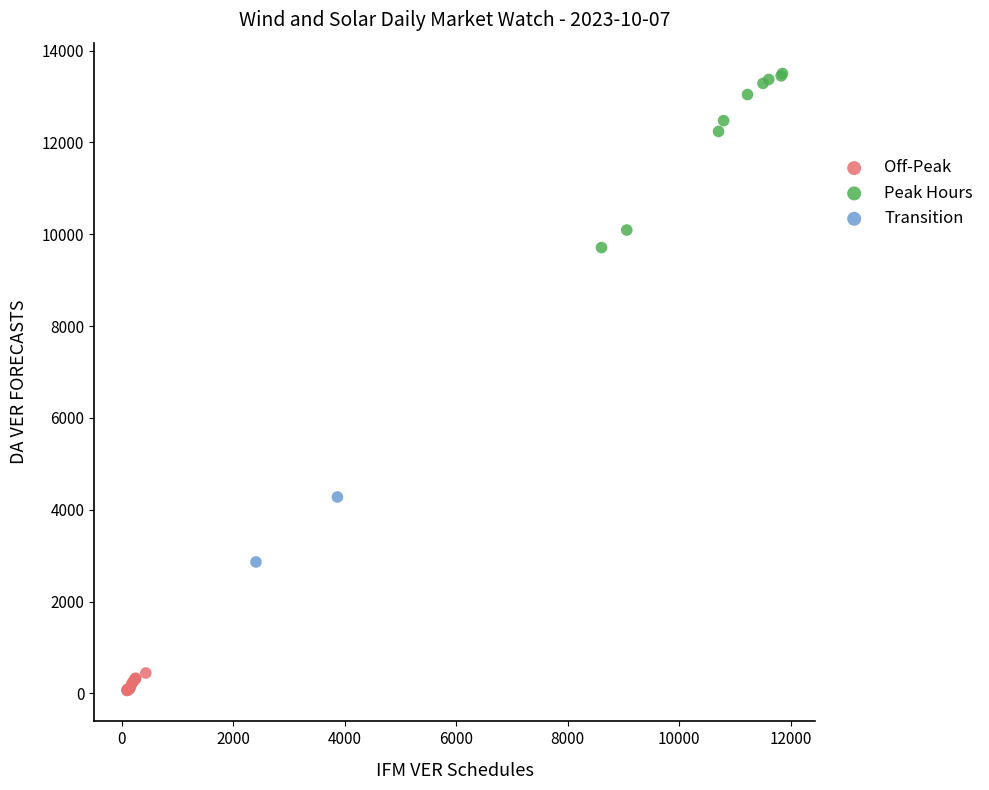

Which series has the widest spread of Y values?

Peak Hours